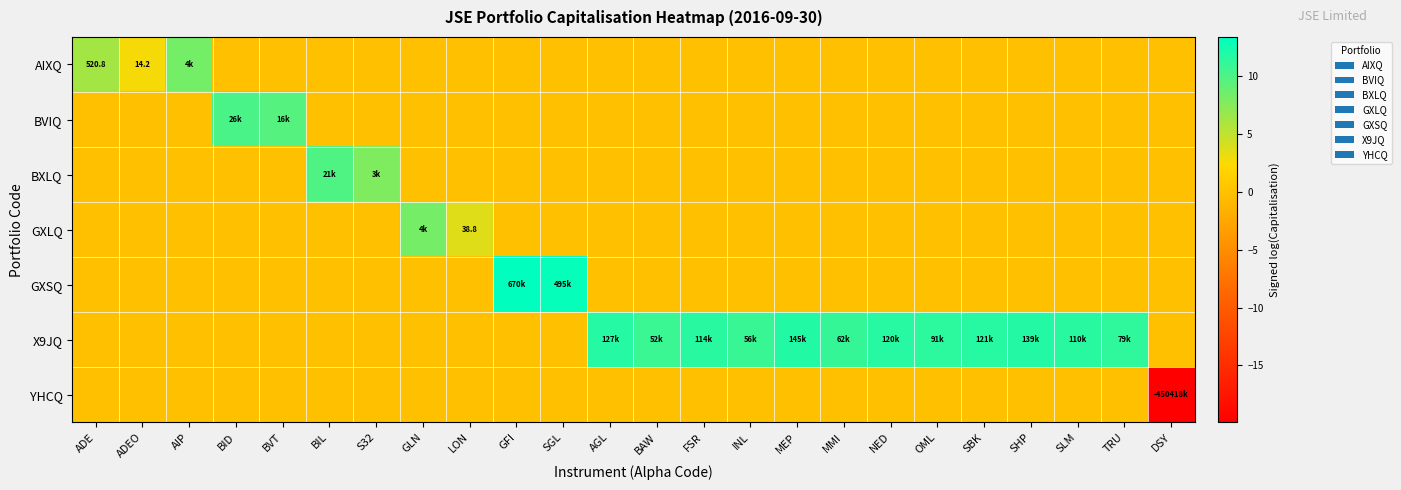

List the series in order of their peak value, lowest first.

YHCQ, GXLQ, AIXQ, BXLQ, BVIQ, X9JQ, GXSQ